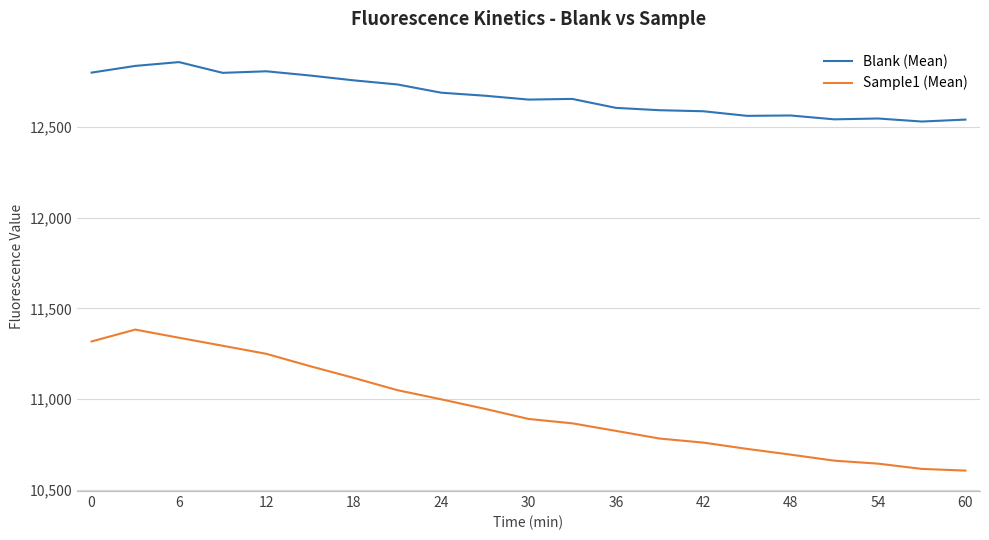

Rank the series by their average value, from lowest to highest.

Sample1 (Mean), Blank (Mean)